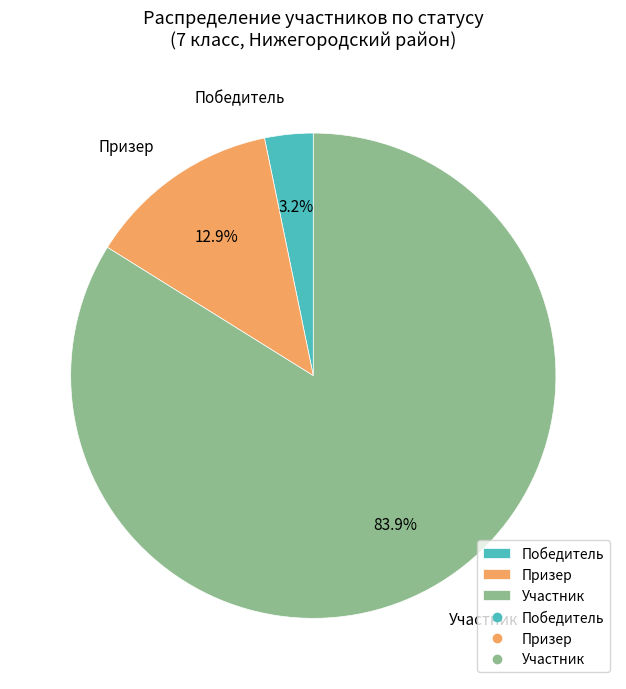

What percentage do Призер and Участник together represent?

96.8%